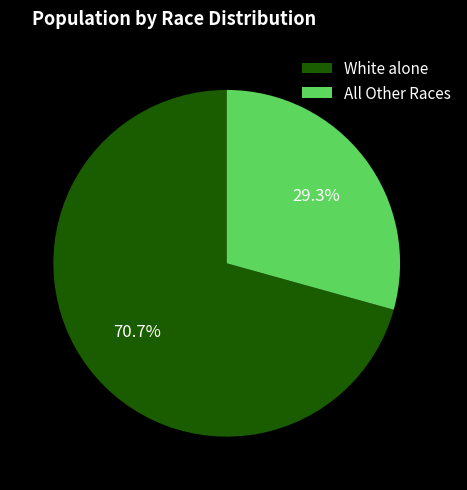

Rank the categories by value from highest to lowest.

White alone, All Other Races